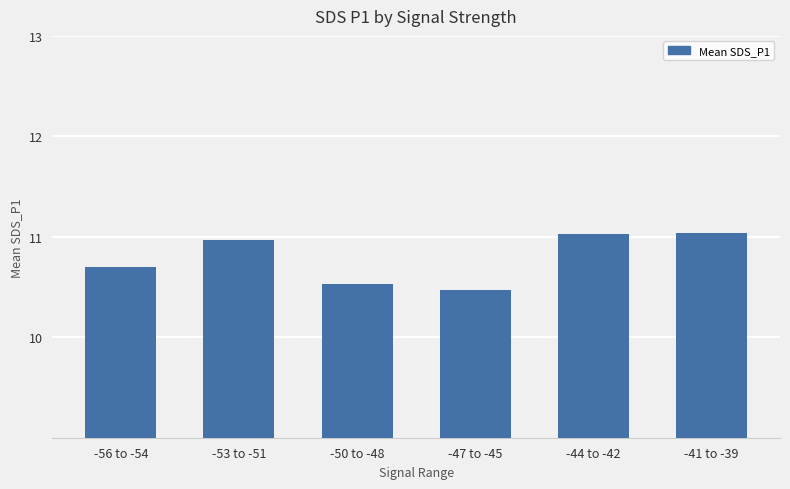

At which category does the chart reach its minimum across all series?

-47 to -45